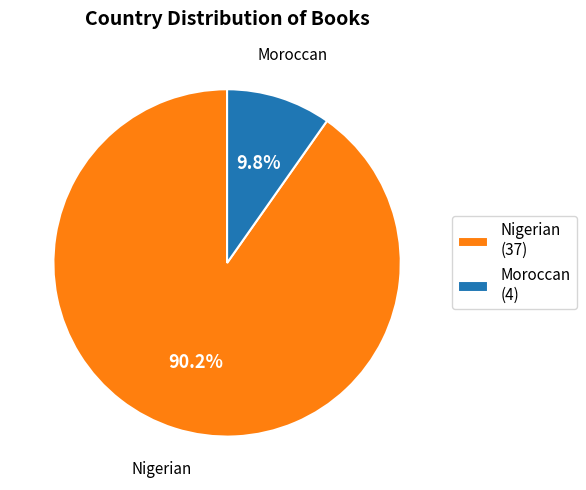

Count the number of slices in the pie.

2